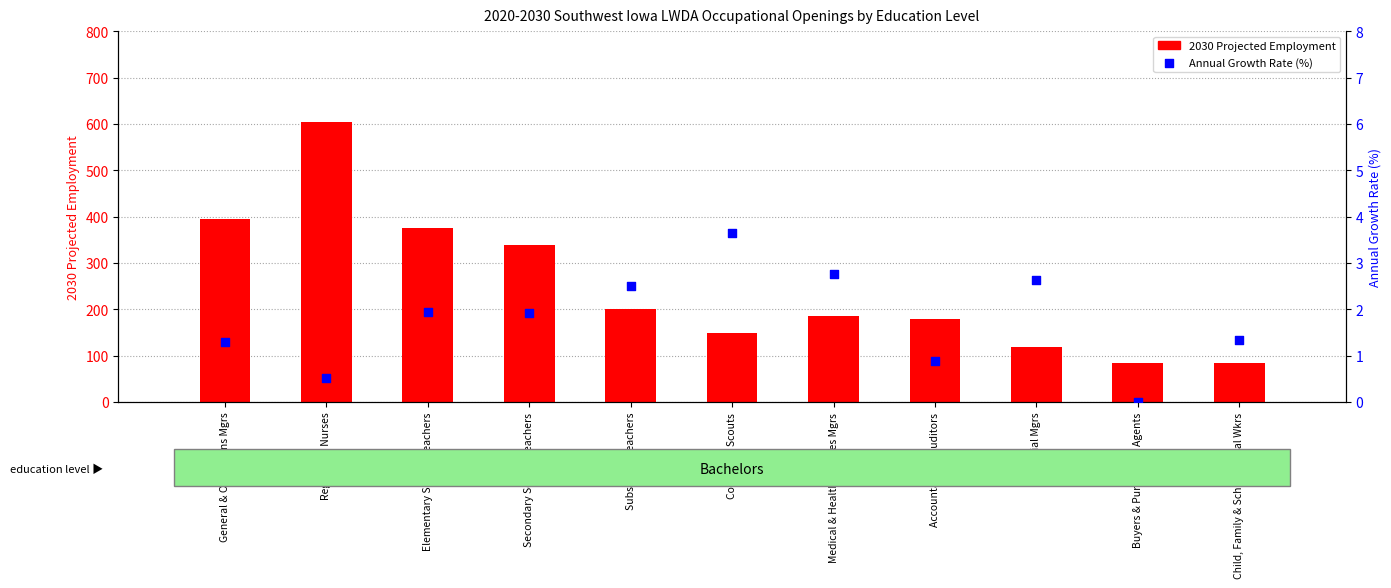

Which series reaches the maximum Y coordinate?

2030 Projected Employment